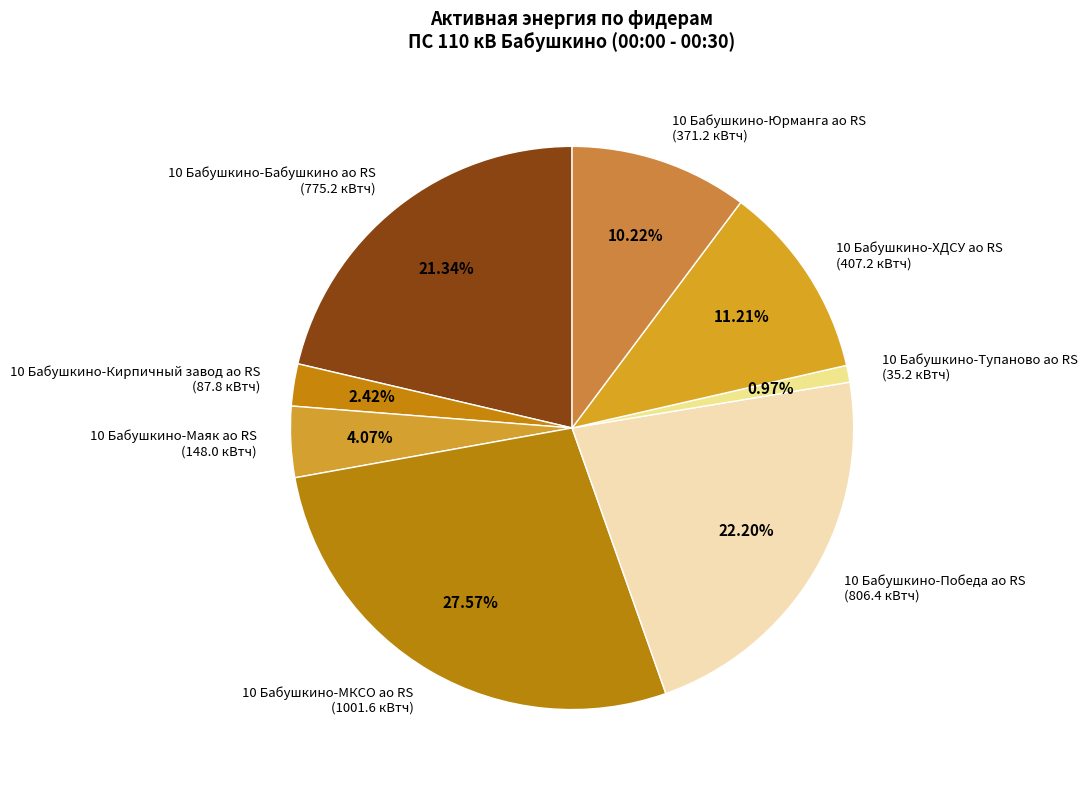

What is the smallest slice in the pie chart?

10 Бабушкино-Тупаново ао RS